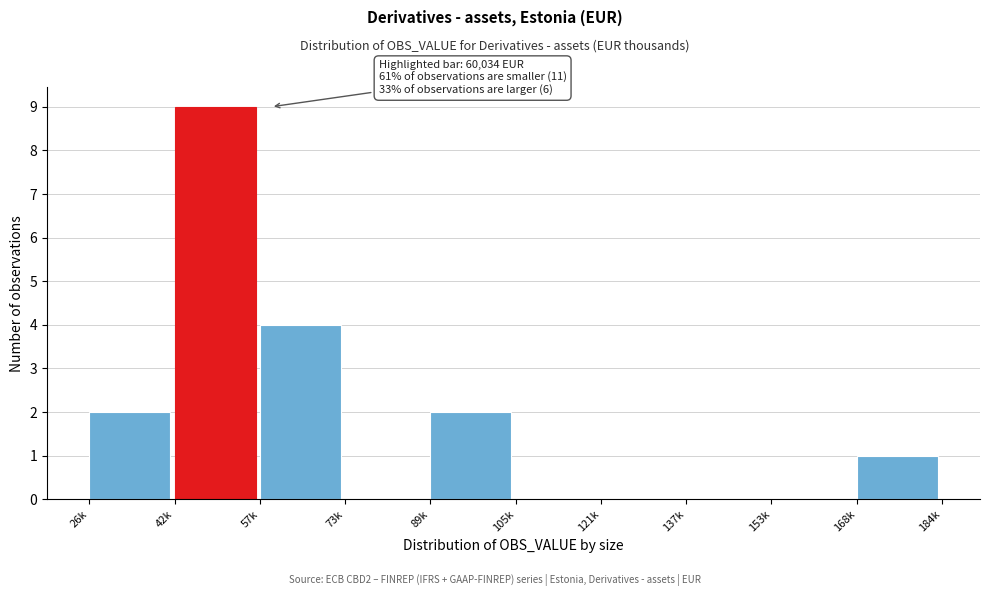

Reading left to right, transcribe all the data shown in this chart.

26k=2	42k=9	57k=4	73k=0	89k=2	105k=0	121k=0	137k=0	153k=0	168k=1